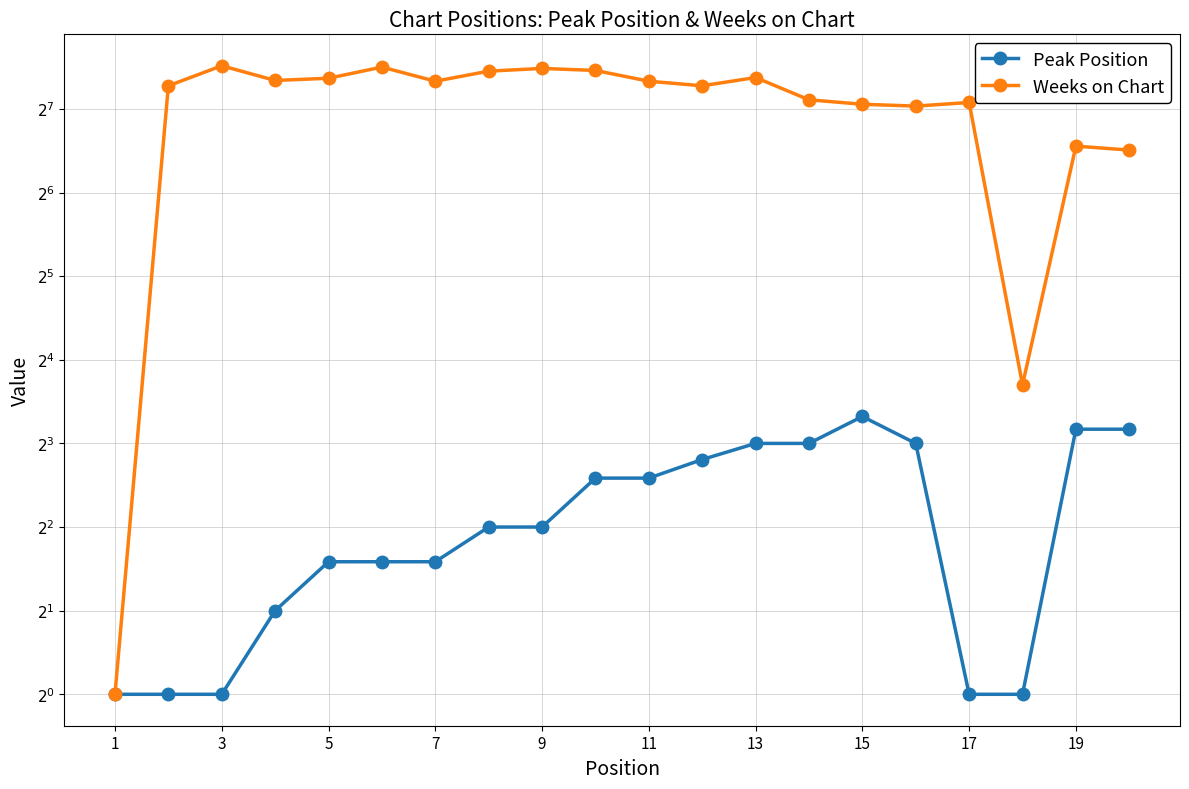

What is the difference between the maximum and minimum values in the Peak Position series?

9